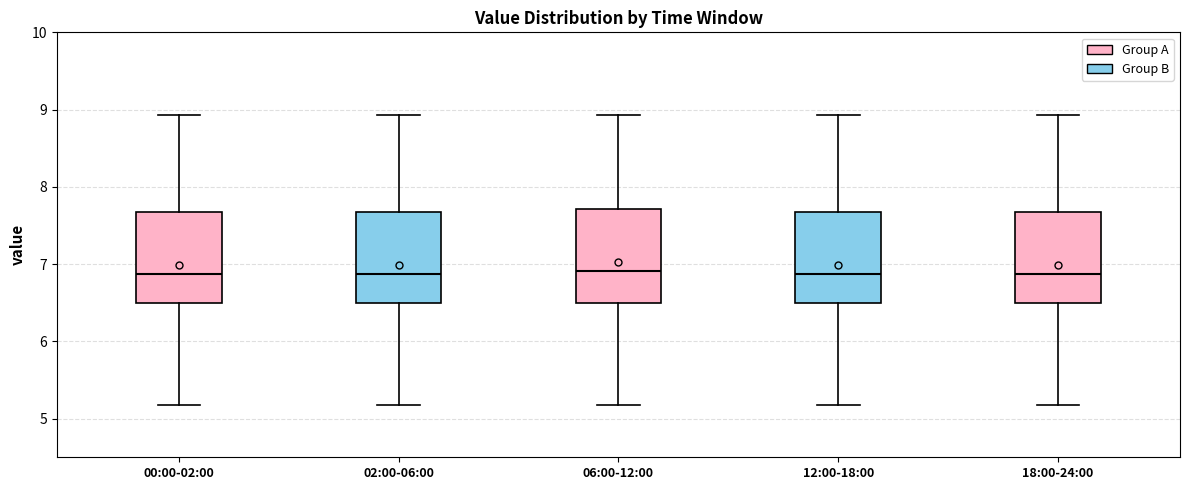

Reading left to right, read every box against the y-axis: the position of its median line, the range the box covers, and the ends of its whiskers. The values are not printed on the chart, so give them approximately, as read against the axis.

00:00-02:00: median 6.9, box 6.5 to 7.7, whiskers 5.2 to 8.9
02:00-06:00: median 6.9, box 6.5 to 7.7, whiskers 5.2 to 8.9
06:00-12:00: median 6.9, box 6.5 to 7.7, whiskers 5.2 to 8.9
12:00-18:00: median 6.9, box 6.5 to 7.7, whiskers 5.2 to 8.9
18:00-24:00: median 6.9, box 6.5 to 7.7, whiskers 5.2 to 8.9